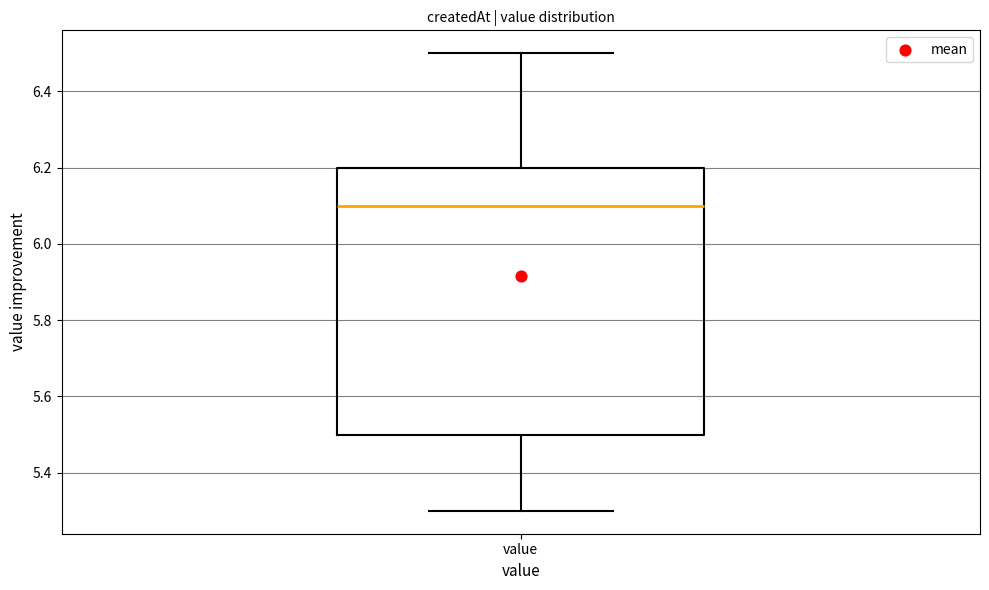

Where does the median line of the box for value sit on the y-axis? The values are not printed on the chart, so give them approximately, as read against the axis.

6.1